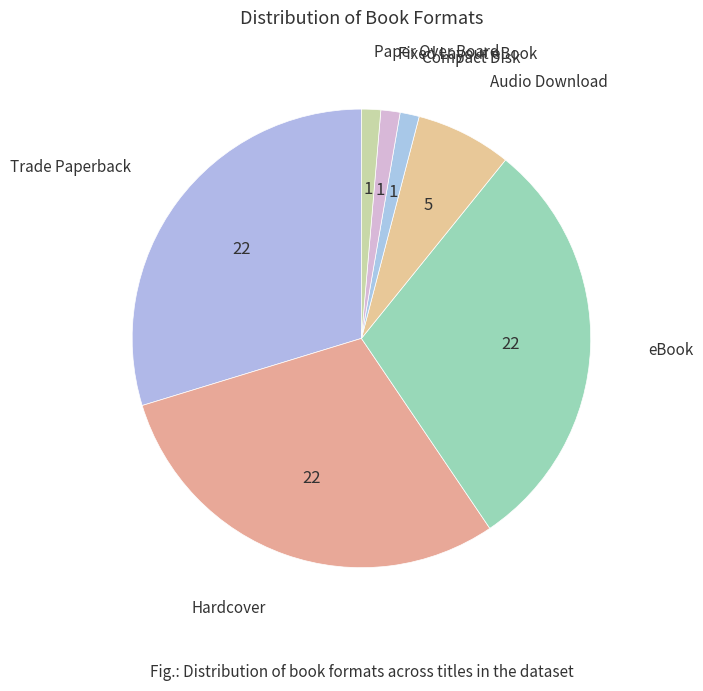

Is there any slice that represents more than half of the pie?

No